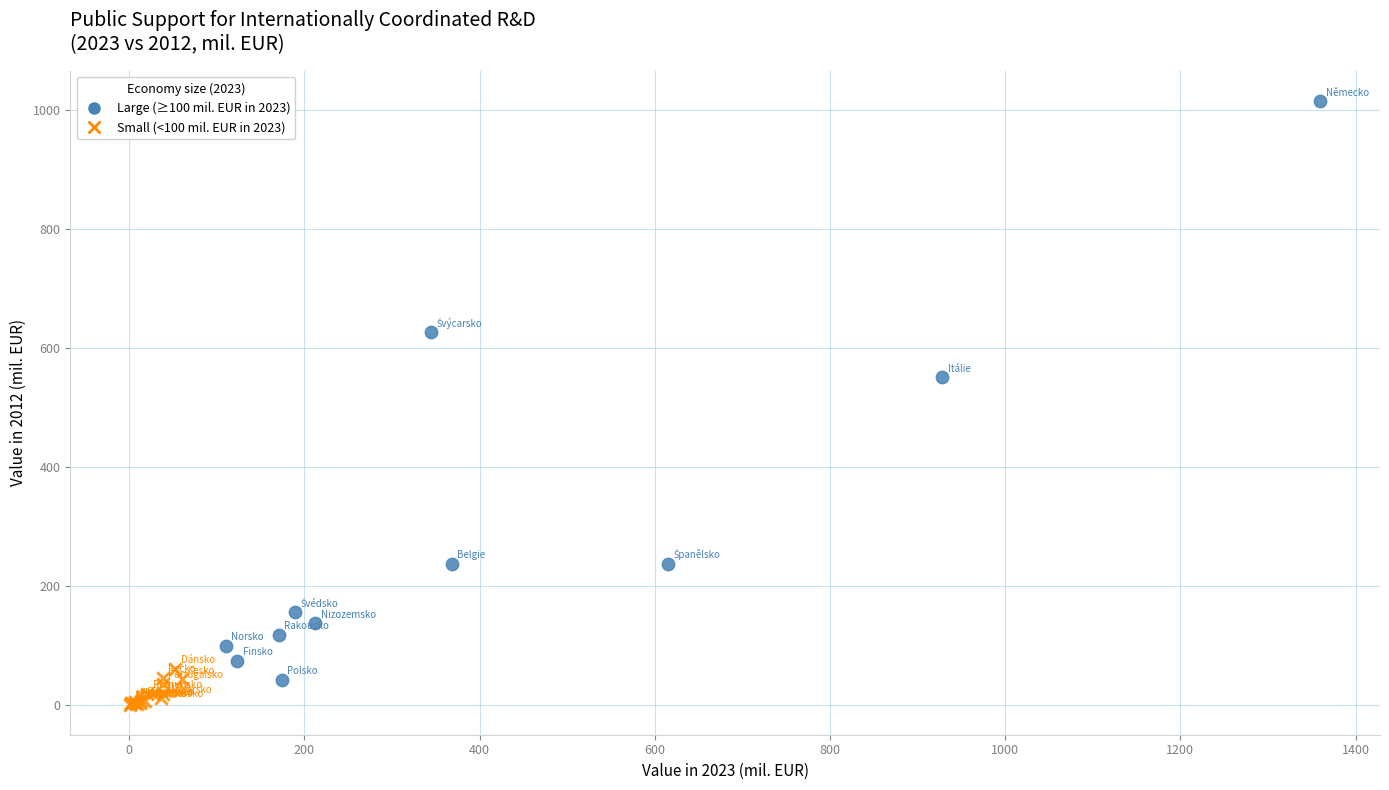

Which series reaches the minimum Y coordinate?

Small (<100 mil. EUR in 2023)